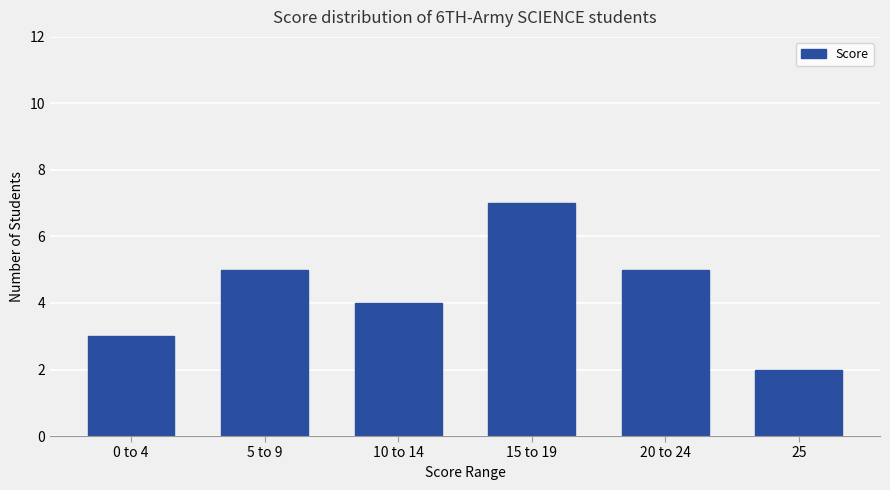

What is the smallest value displayed?

2